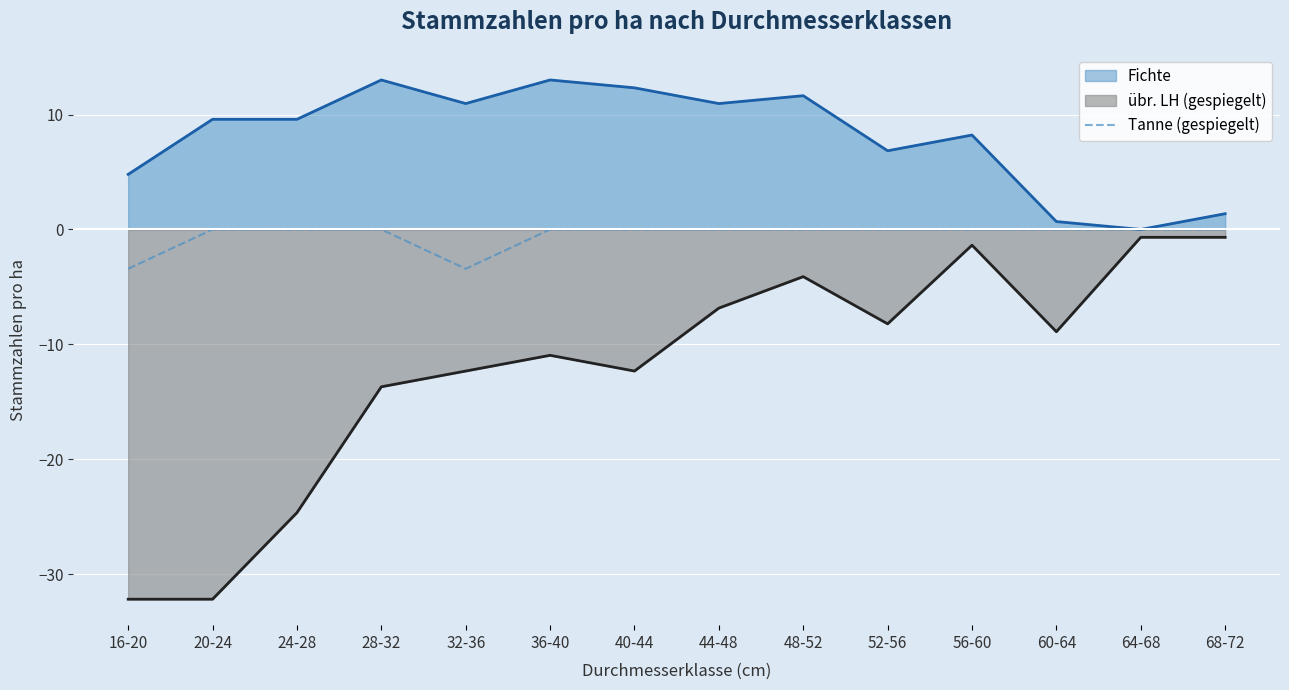

Where is übr. LH (gespiegelt) nearest to the value -16?

28-32